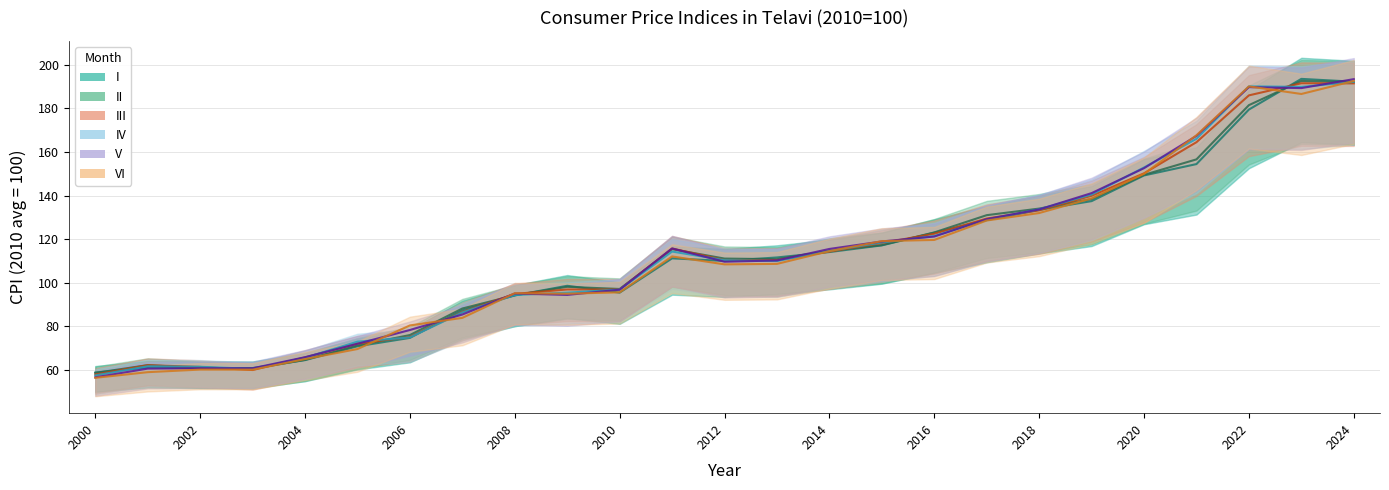

Is the value of VI at 2006 greater than the value of I at 2002?

Yes